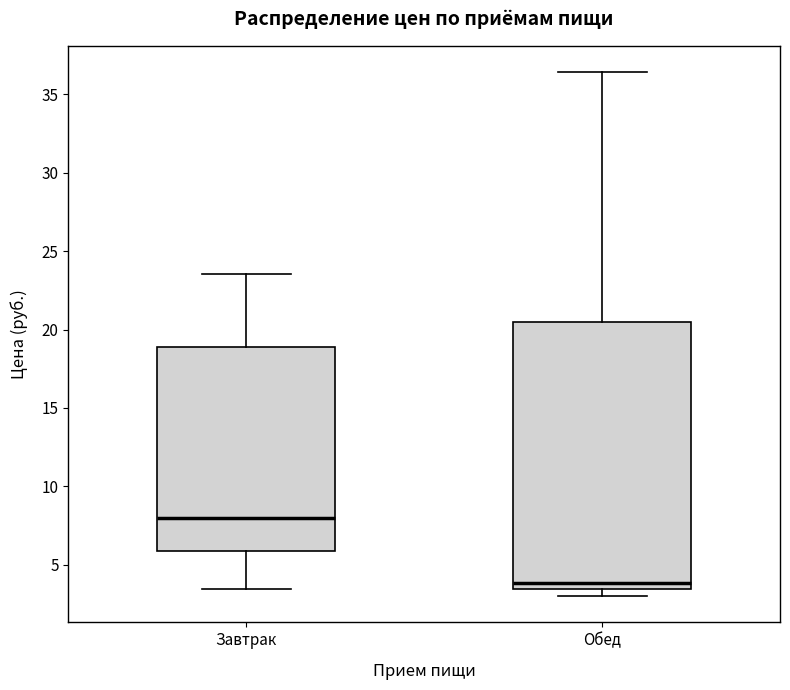

Comparing the boxes themselves (not the whiskers), which one is the tallest?

Обед